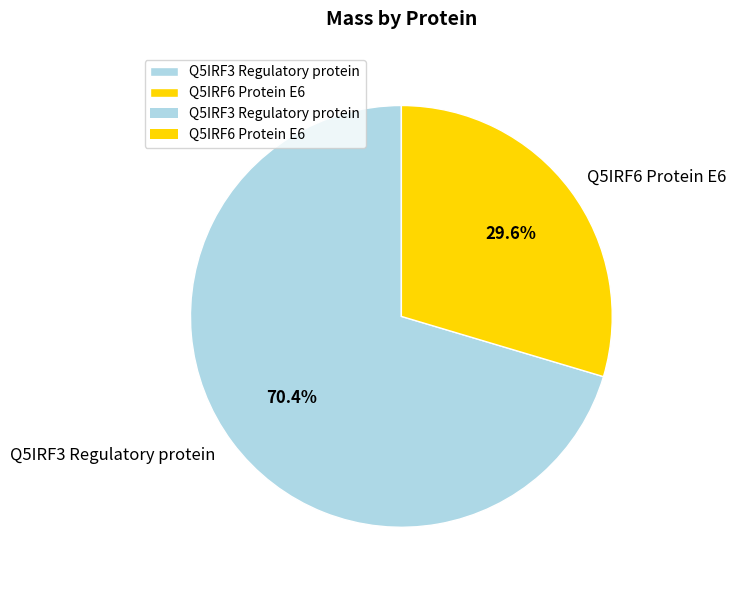

What is the largest slice in the pie chart?

Q5IRF3 Regulatory protein